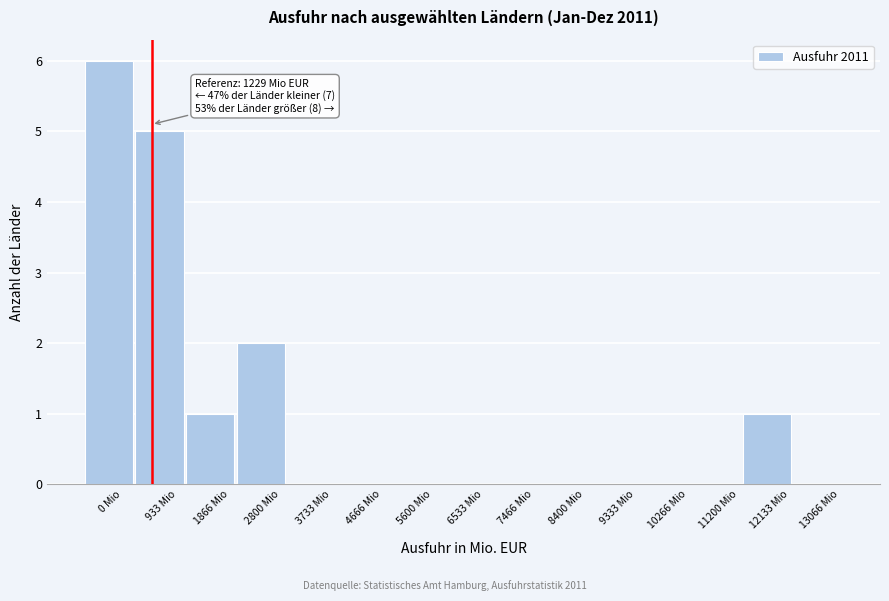

Reading left to right, transcribe all the data shown in this chart.

0 Mio=6	933 Mio=5	1866 Mio=1	2800 Mio=2	3733 Mio=0	4666 Mio=0	5600 Mio=0	6533 Mio=0	7466 Mio=0	8400 Mio=0	9333 Mio=0	10266 Mio=0	11200 Mio=0	12133 Mio=1	13066 Mio=0